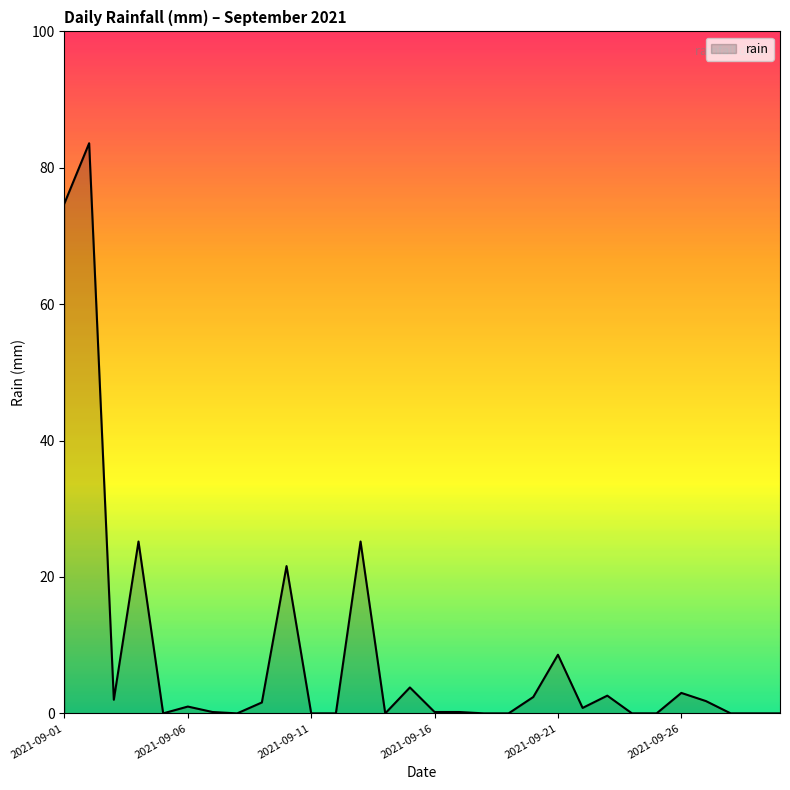

What is the difference between the maximum and minimum values?

83.6